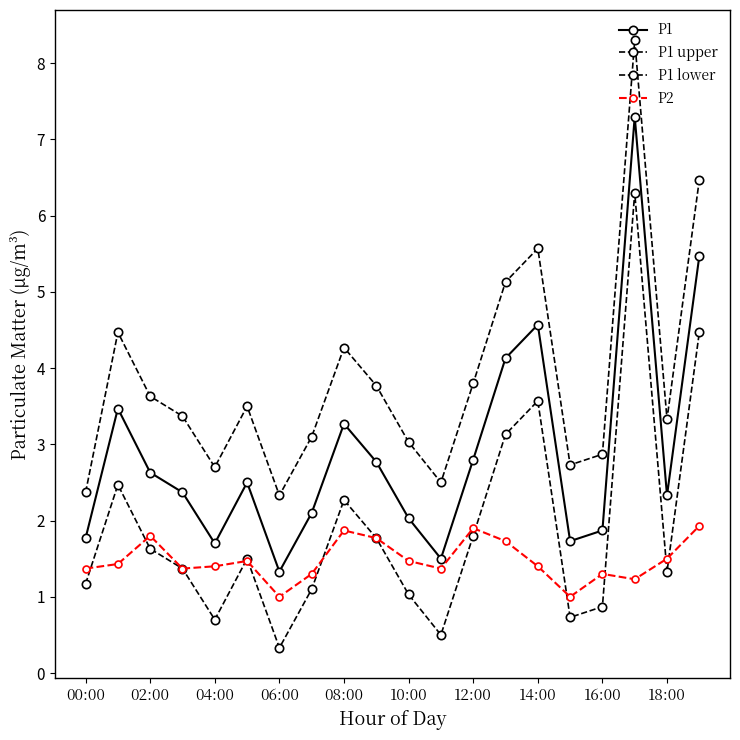

List the series in order of their overall mean, highest first.

P1 upper, P1, P1 lower, P2